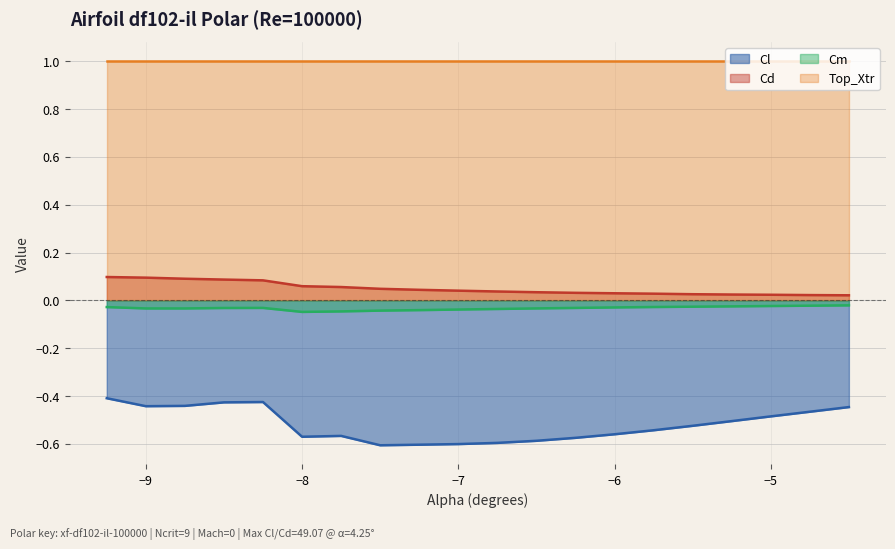

Is the value of Cd at -6.25 greater than the value of Cm at -9.0?

Yes